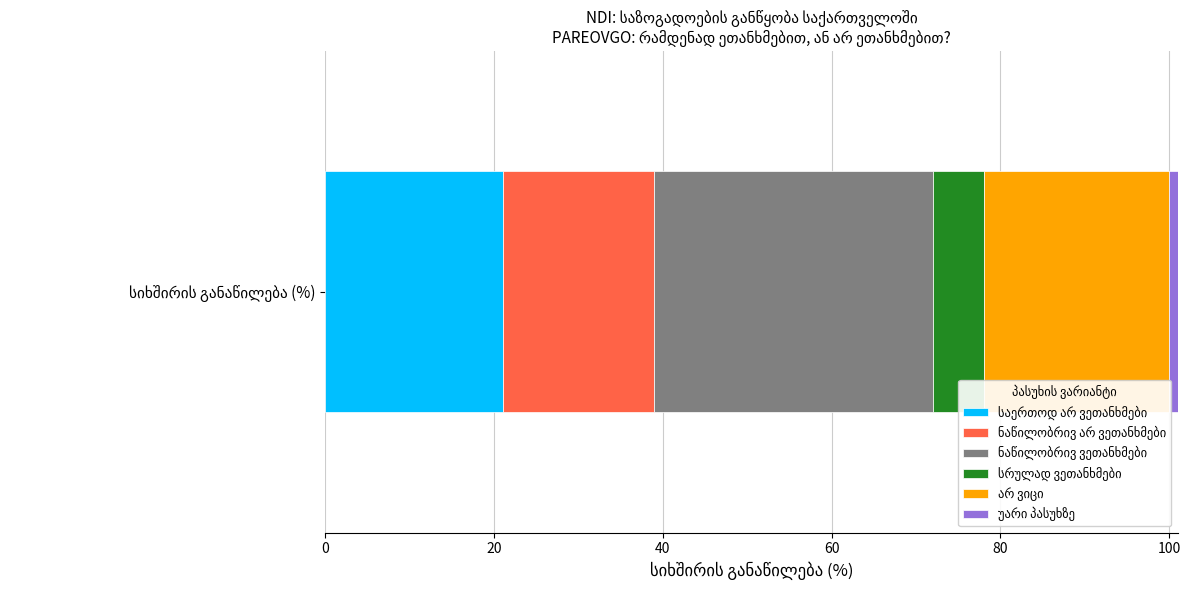

Where is the data nearest to the value 17?

ნაწილობრივ არ ვეთანხმები